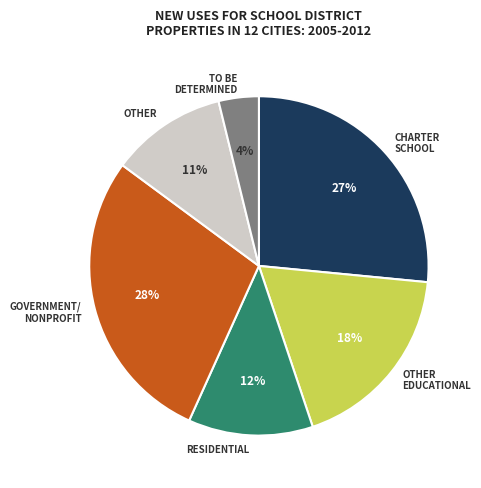

Is there a majority slice in this chart?

No